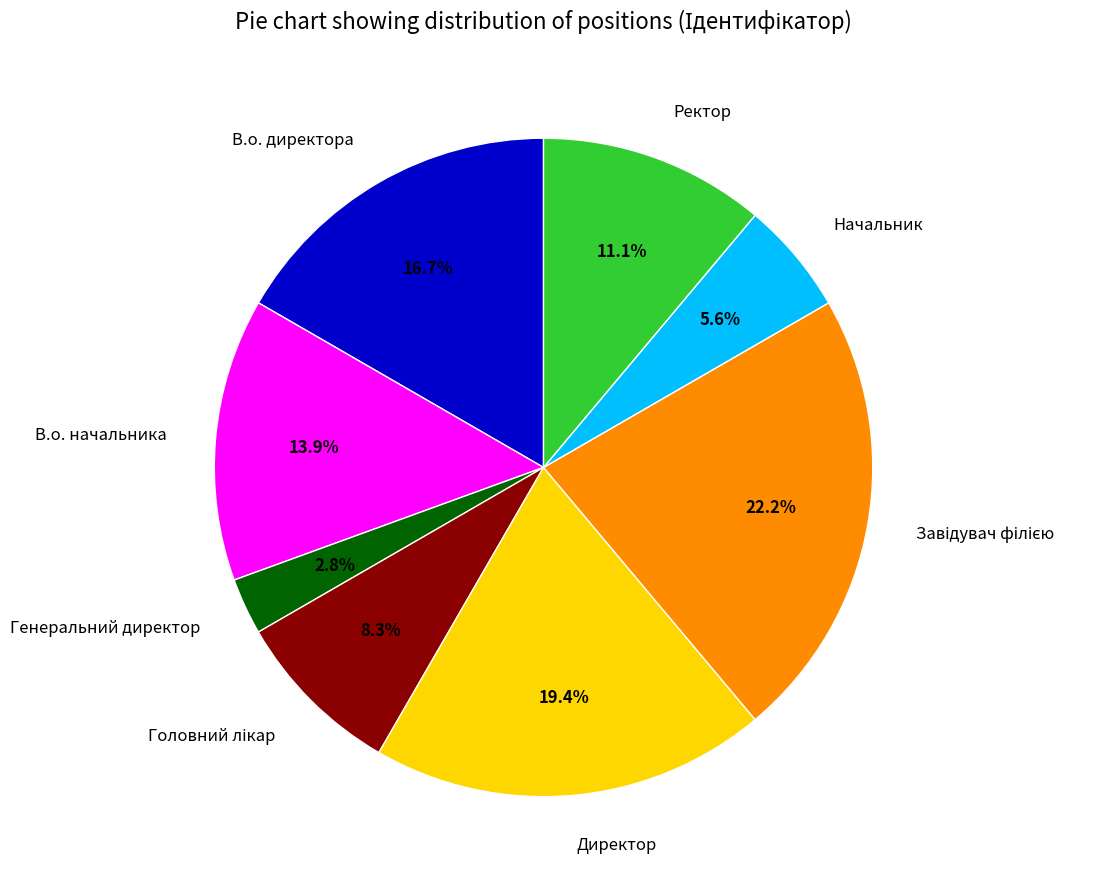

What percentage is NOT represented by Начальник?

94.4%